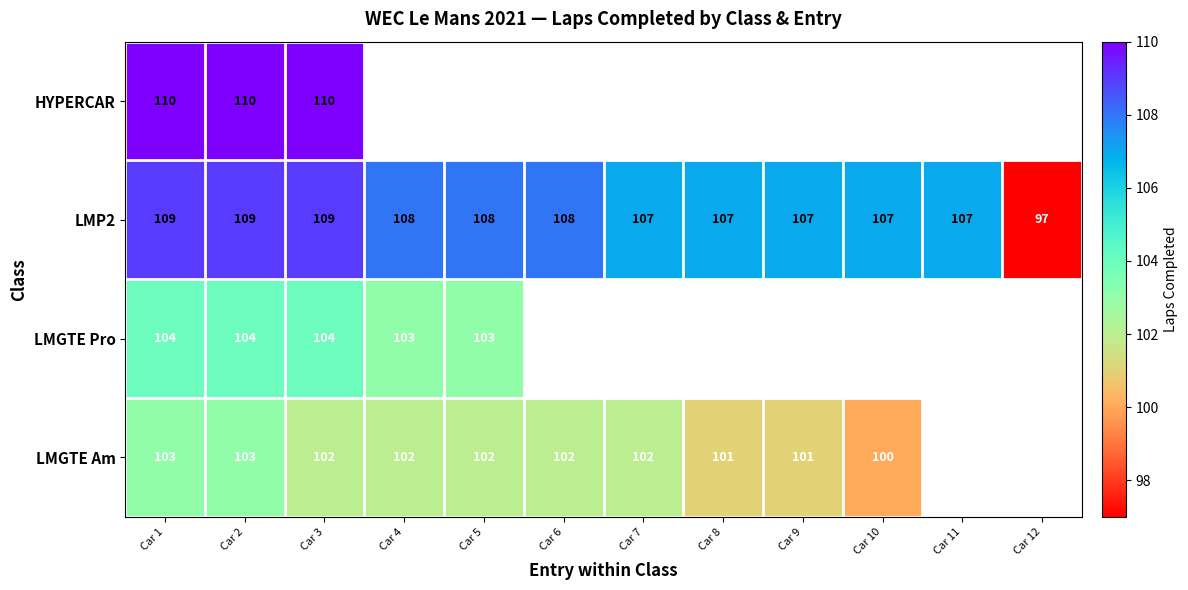

Between Car 11 and Car 6, which is larger?

Car 6